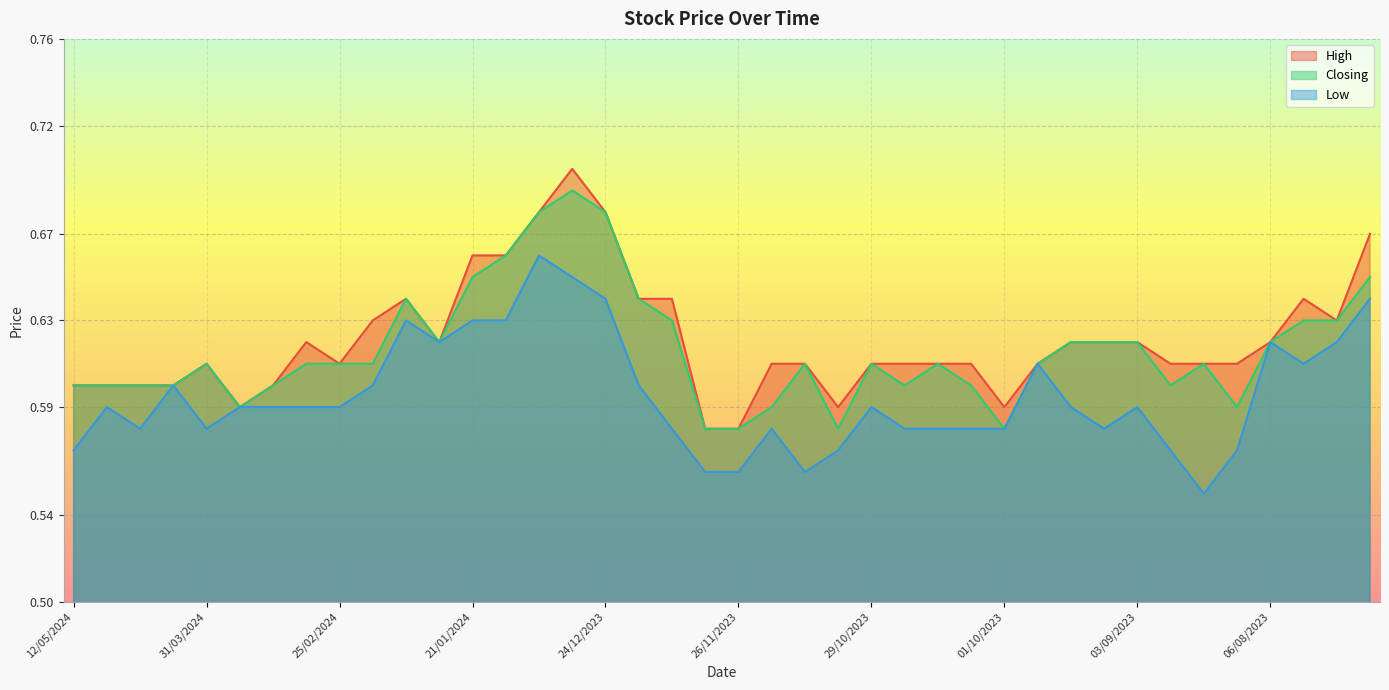

Does the chart display data point markers on the line(s)?

No